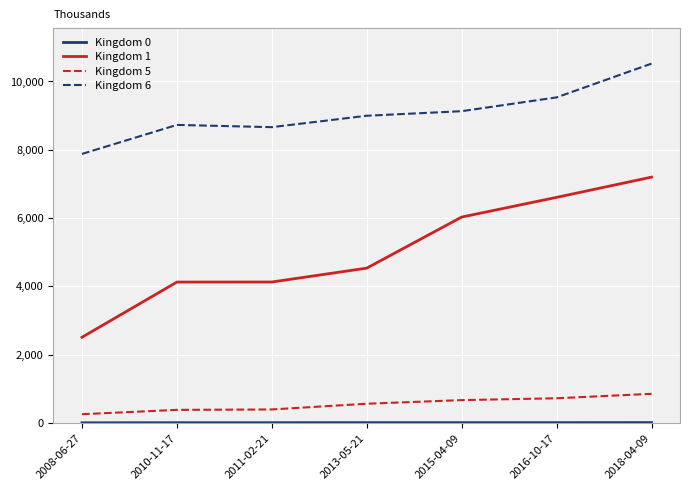

The value of Kingdom 1 at 2018-04-09 is 11452. True or false?

False